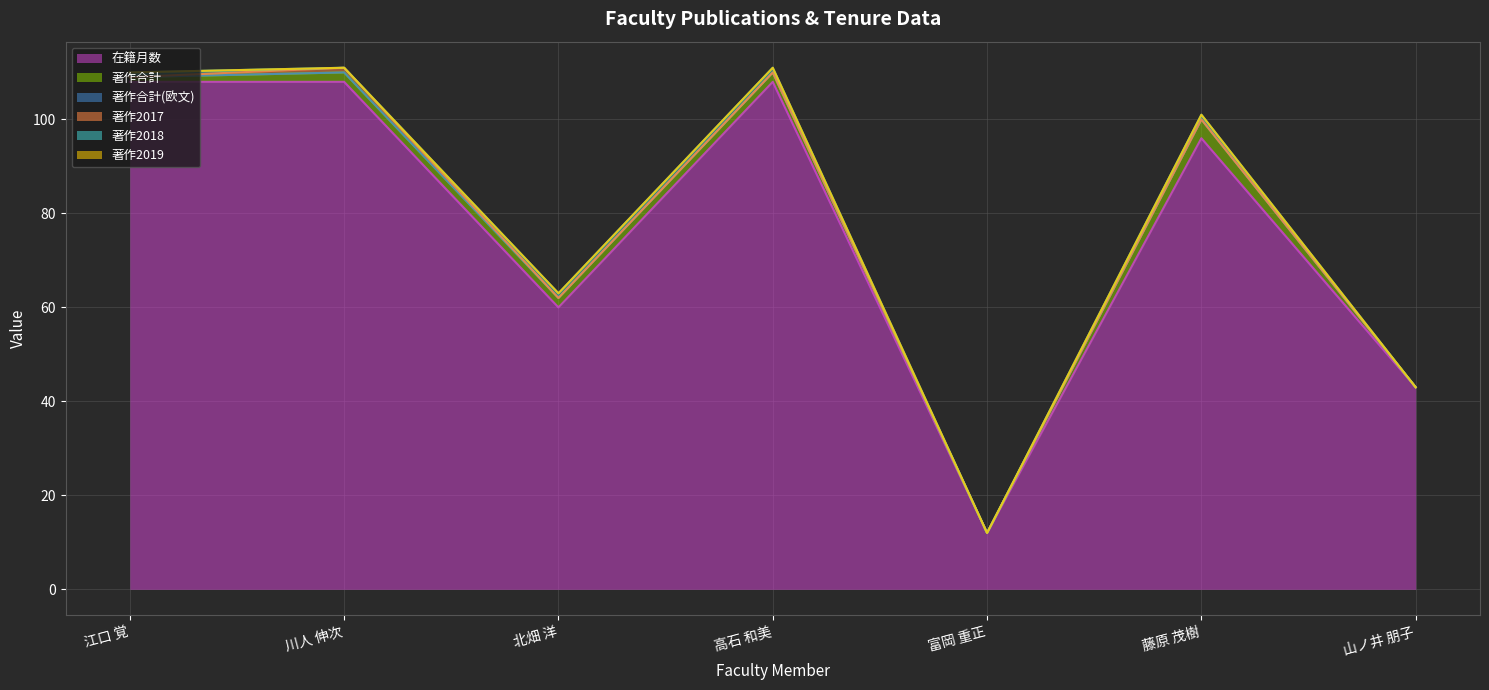

At how many categories does at least one series exceed 38?

6